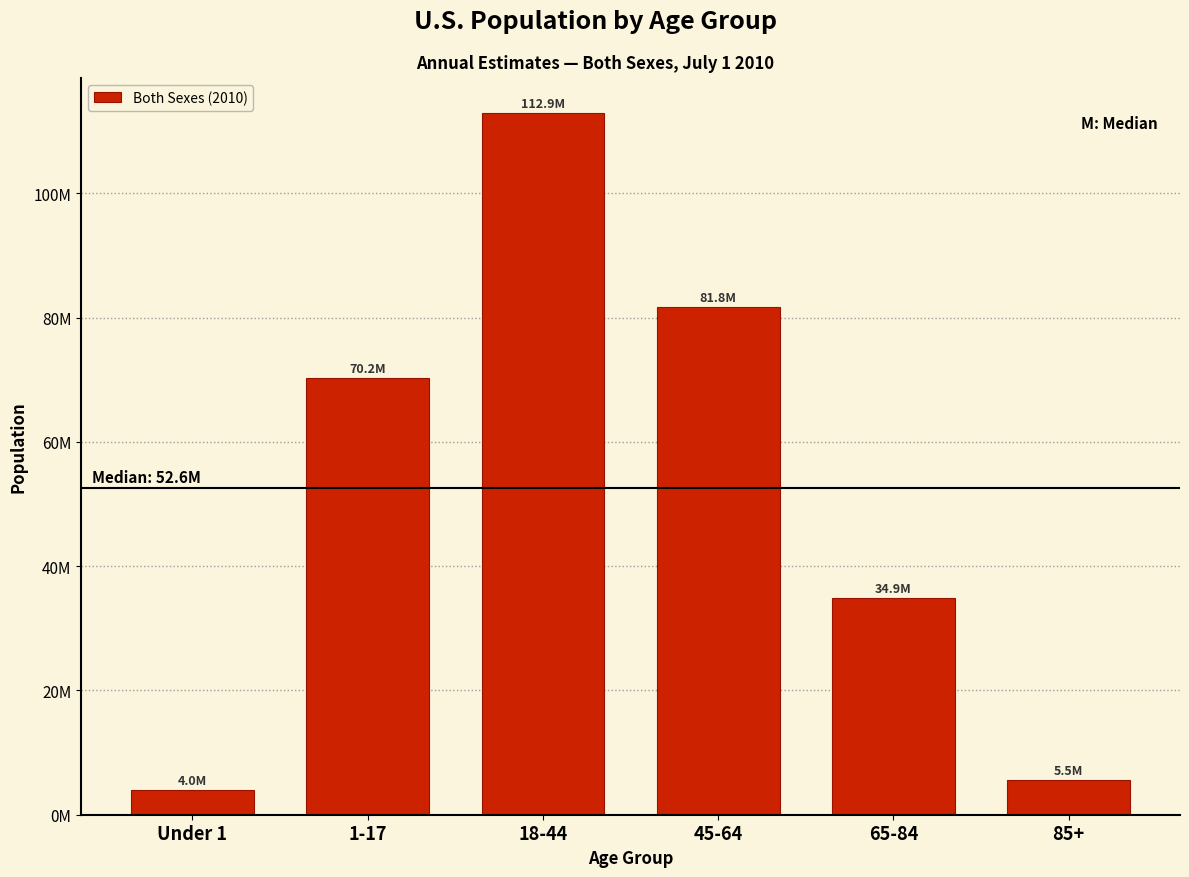

Does the chart contain any negative values?

No